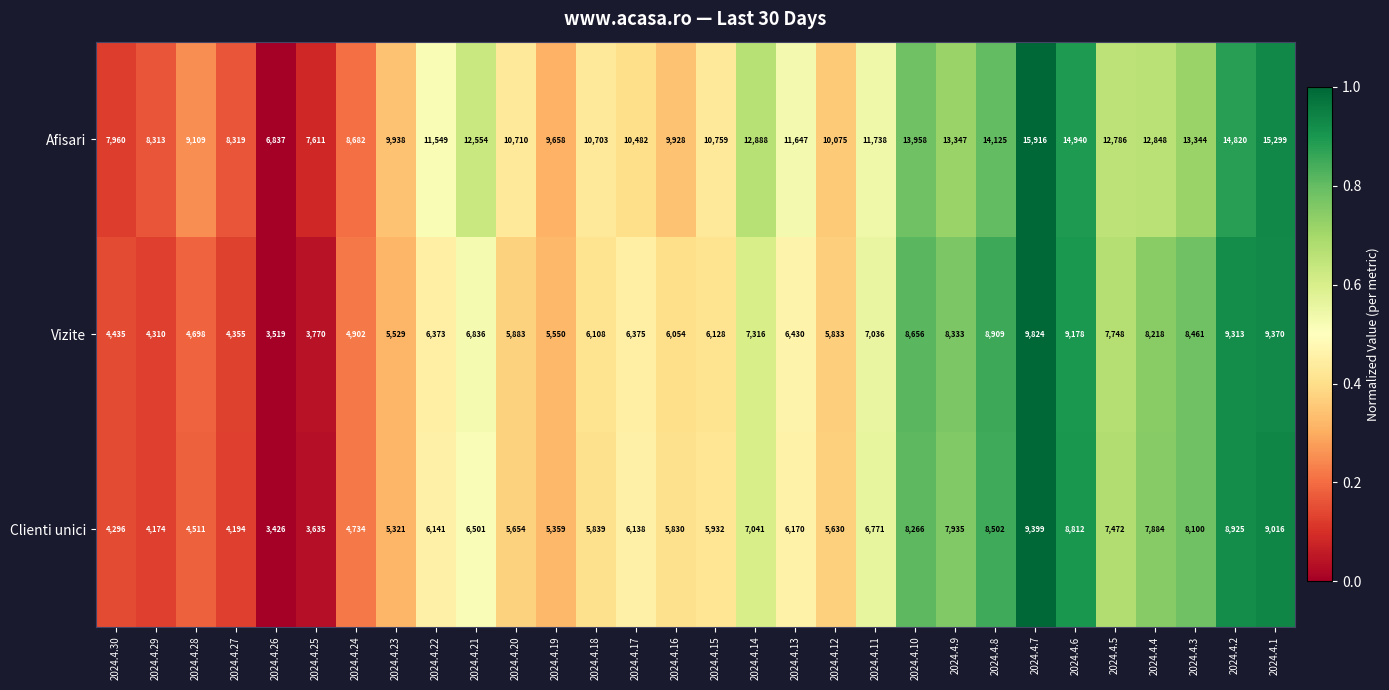

What is the sum of all Afisari values?

340843